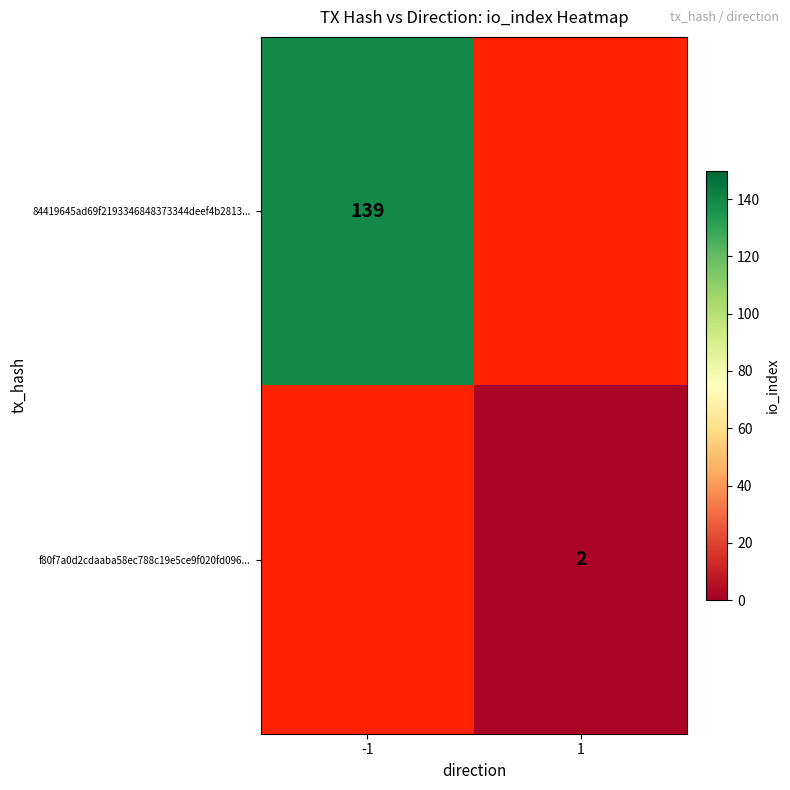

True or false: 84419645ad69f2193346848373344deef4b2813... has a value of 139 at -1.

True